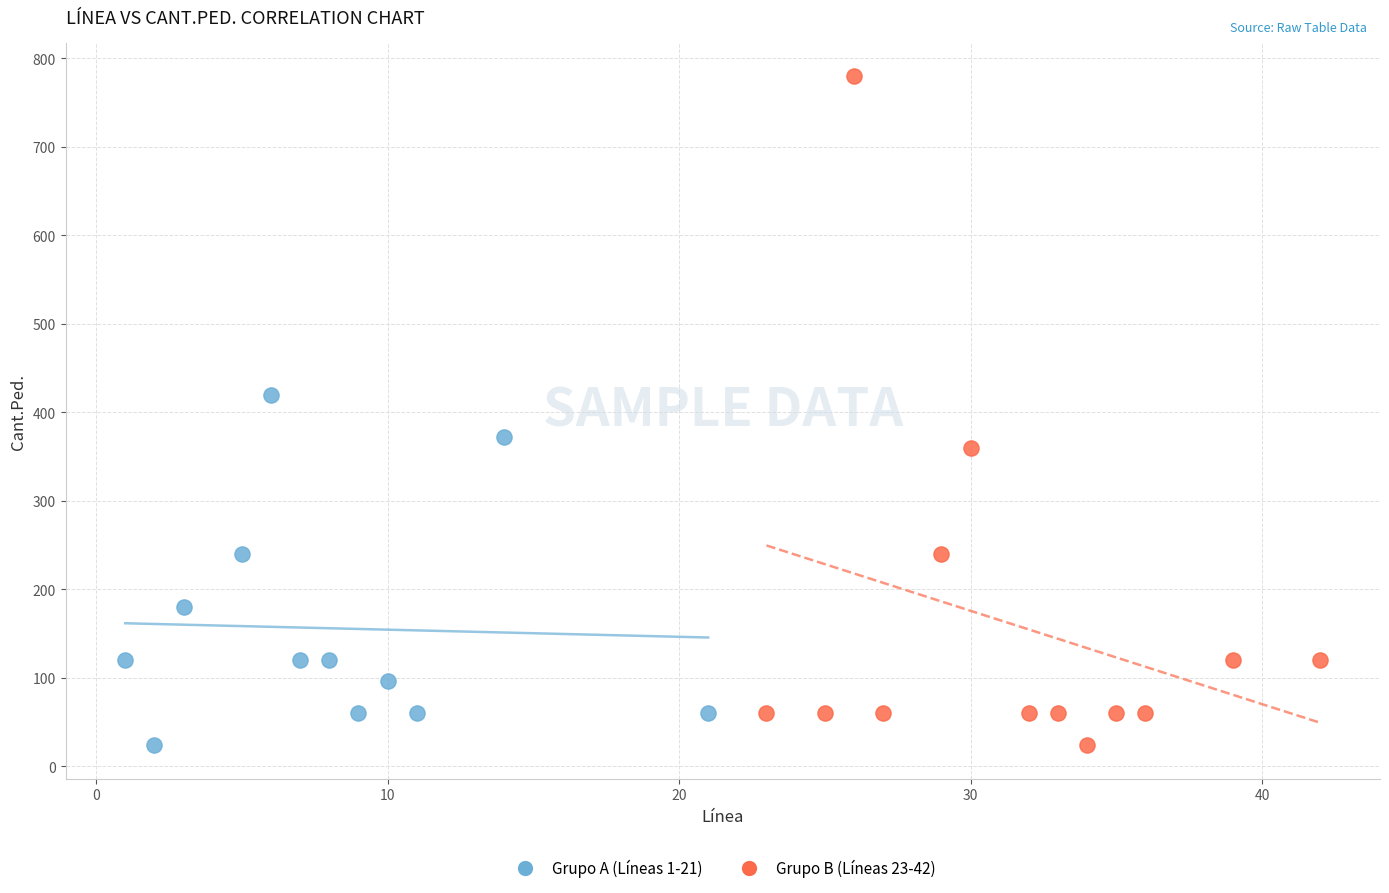

Which series contains the highest Y value?

Grupo B (Líneas 23-42)